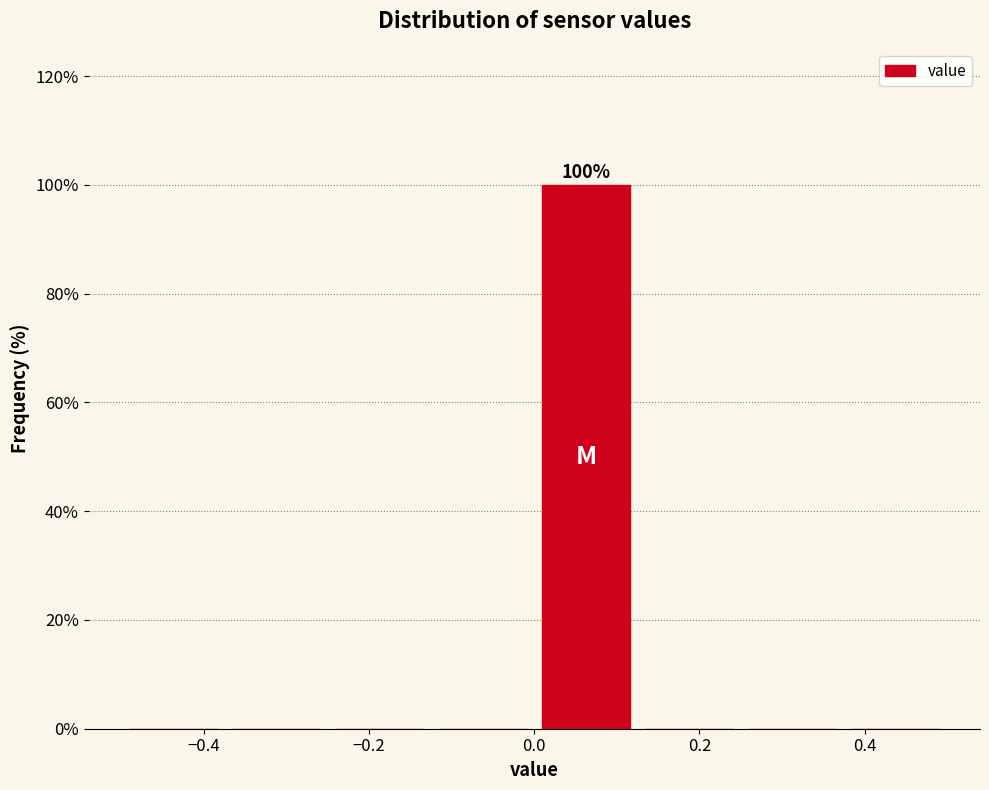

Which range on the x-axis has the tallest bar?

0.000 to 0.125